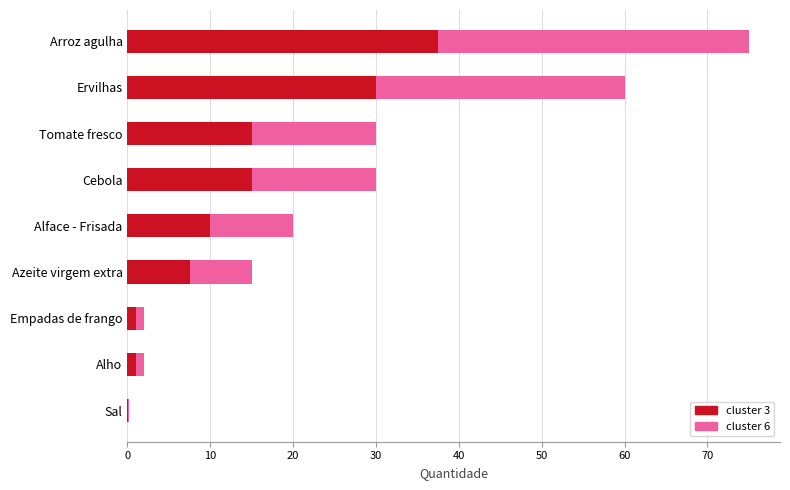

What is the maximum value for cluster 3?

37.5